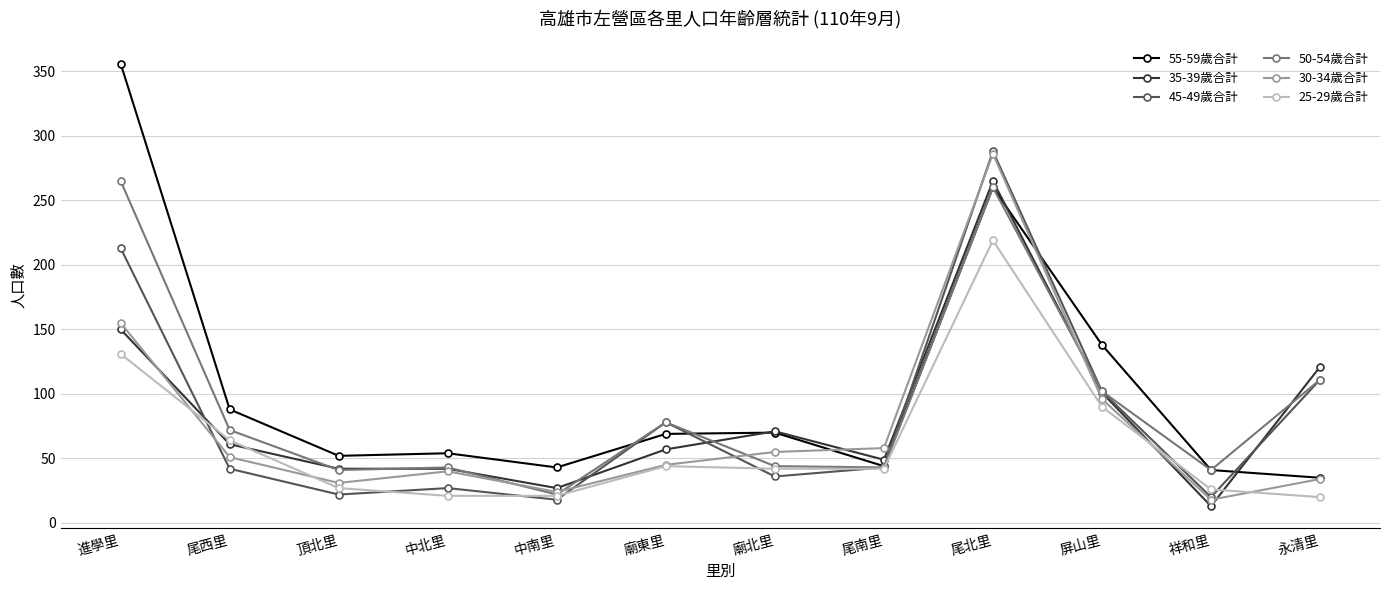

What is the greatest value displayed?

356